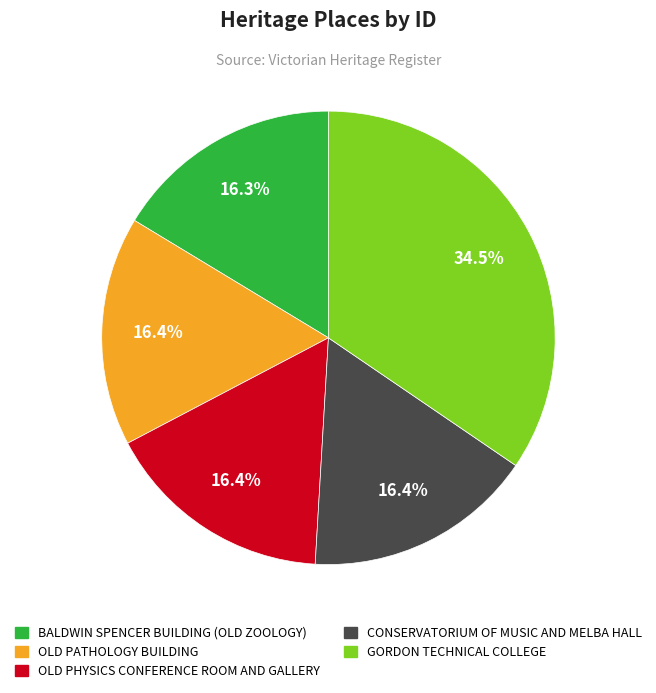

True or false: CONSERVATORIUM OF MUSIC AND MELBA HALL accounts for 16% of the total.

True